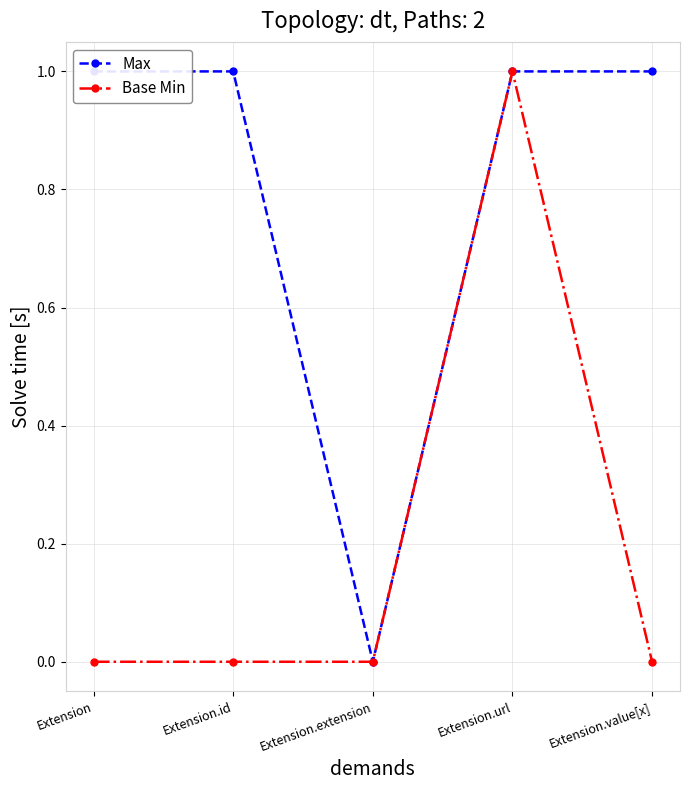

Between Extension.url and Extension.value[x], which series saw the biggest shift?

Base Min